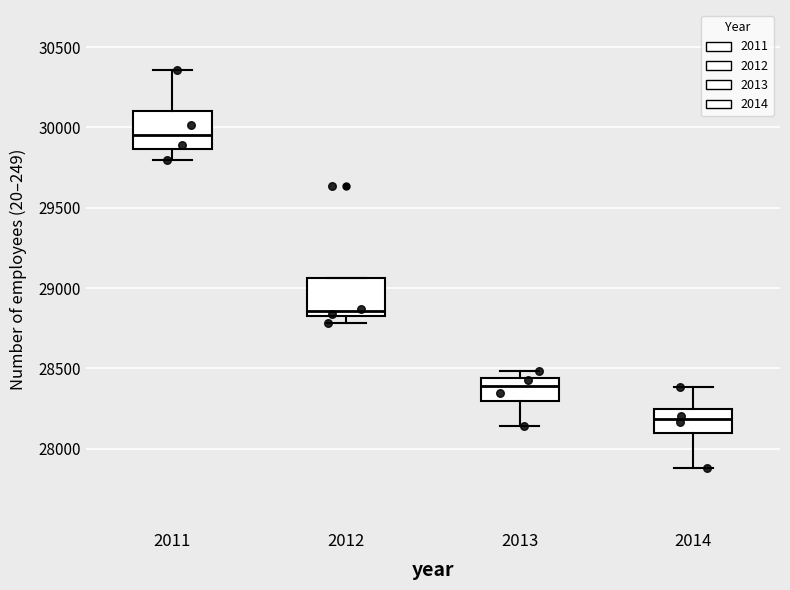

Reading left to right, read every box against the y-axis: the position of its median line, the range the box covers, and the ends of its whiskers. The values are not printed on the chart, so give them approximately, as read against the axis.

2011: median 29950, box 29850 to 30100, whiskers 29800 to 30350
2012: median 28850 (just above the box's lower edge), box 28850 to 29050, whiskers 28800 to 29050
2013: median 28400, box 28300 to 28450, whiskers 28150 to 28500
2014: median 28200, box 28100 to 28250, whiskers 27900 to 28400